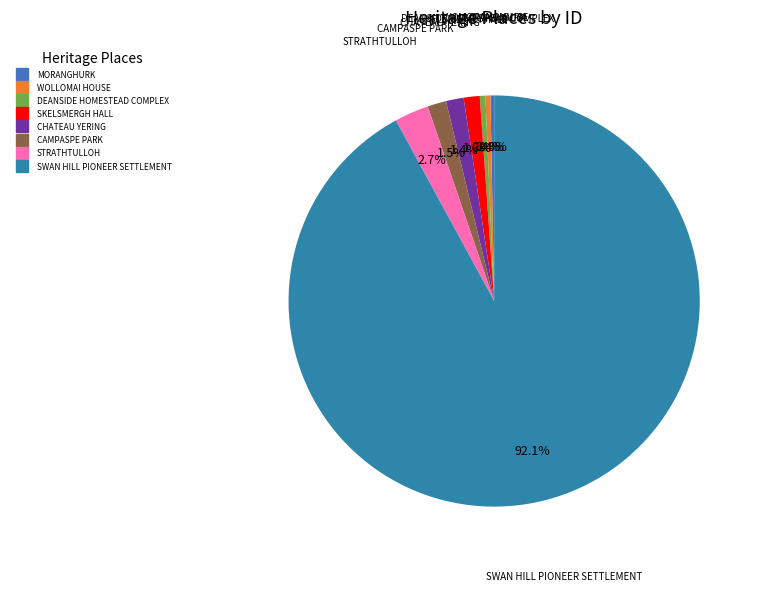

What is the largest slice in the pie chart?

SWAN HILL PIONEER SETTLEMENT